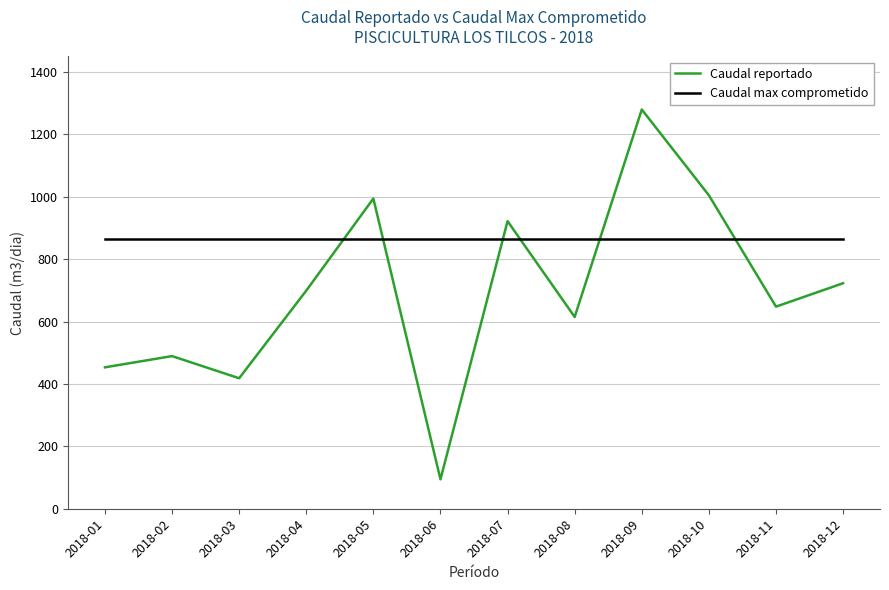

Which series has the widest spread of values?

Caudal reportado